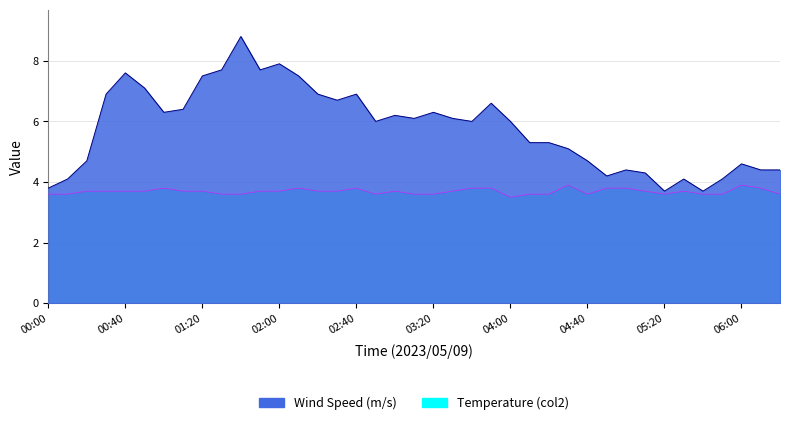

In Temperature (col2), how many points are lower than both neighbors (excluding endpoints)?

4